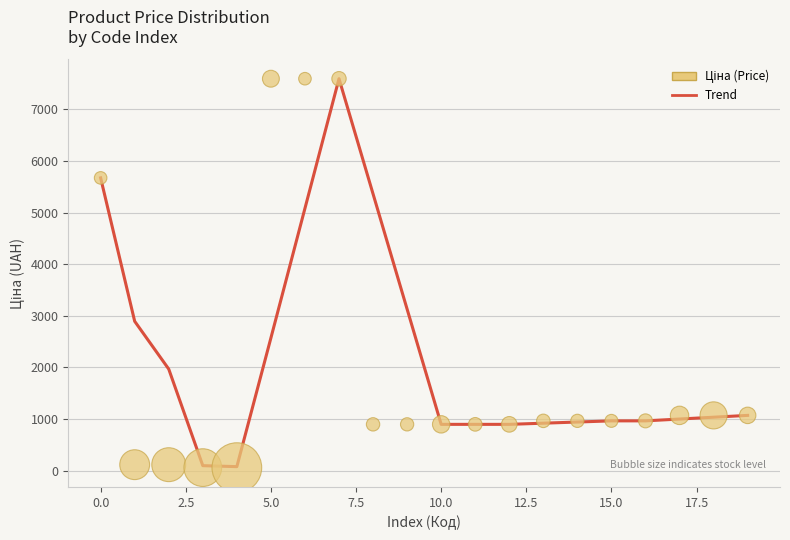

What Y value in the scatter plot is closest to 3826?

5673.8